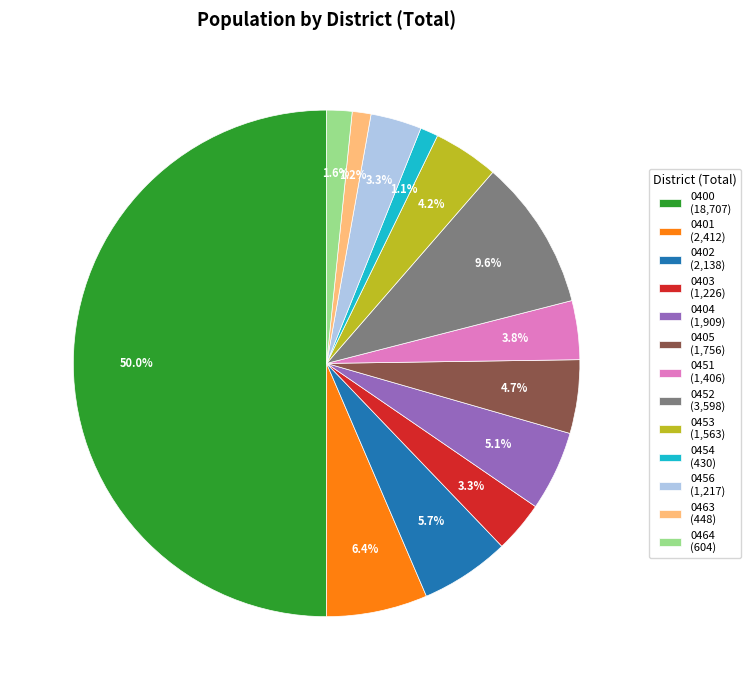

Does 0464 (604) account for over 50% of the chart?

No